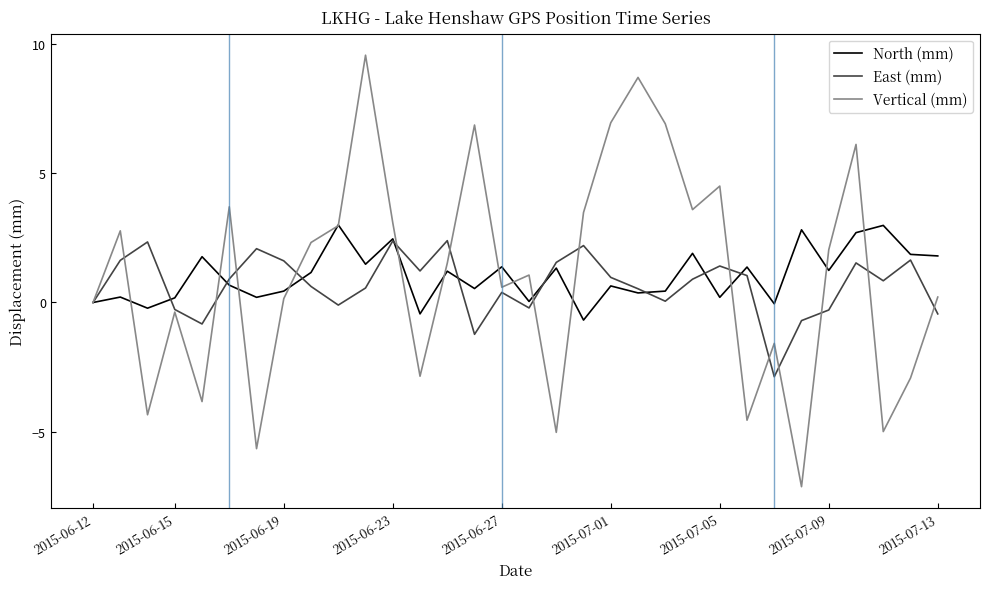

Which series has the widest spread of values?

Vertical (mm)